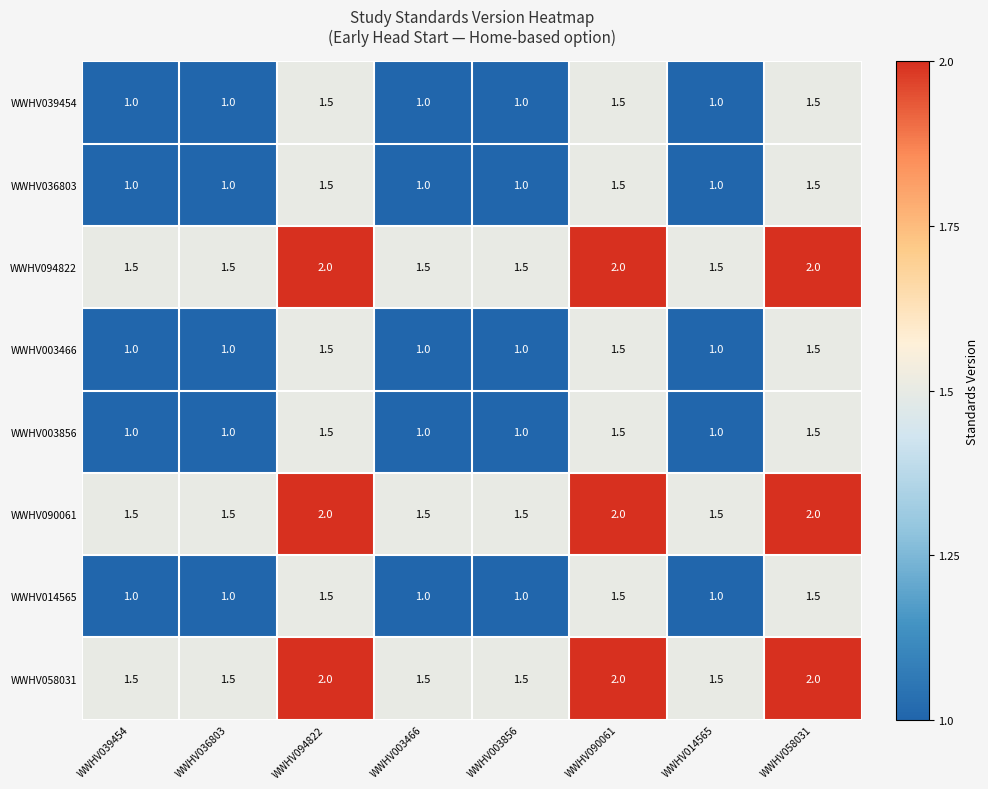

How many WWHV090061 values are between 1 and 2?

8